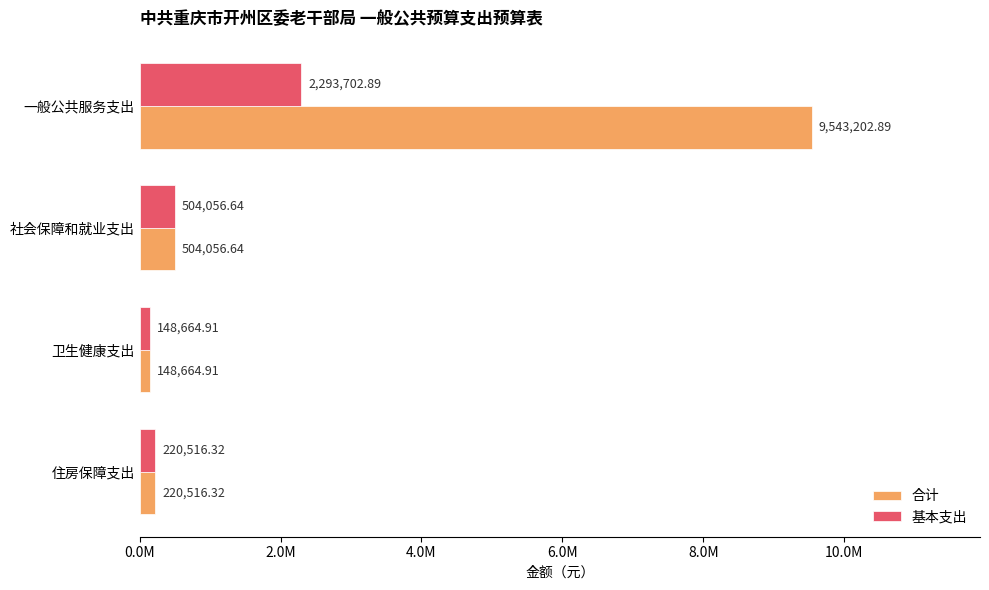

What are all the series names shown in the legend?

合计, 基本支出